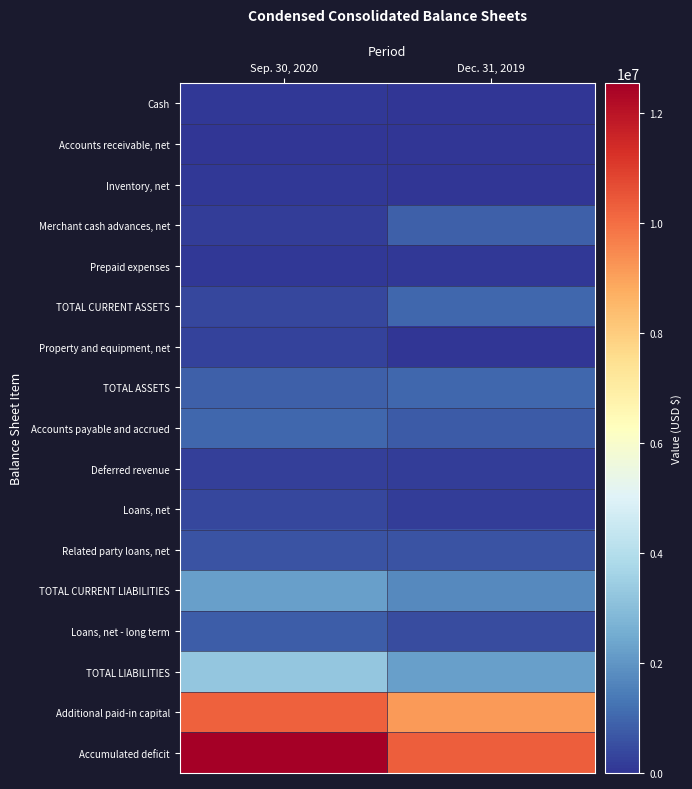

Between Sep. 30, 2020 and Dec. 31, 2019, which series saw the biggest shift?

Accumulated deficit